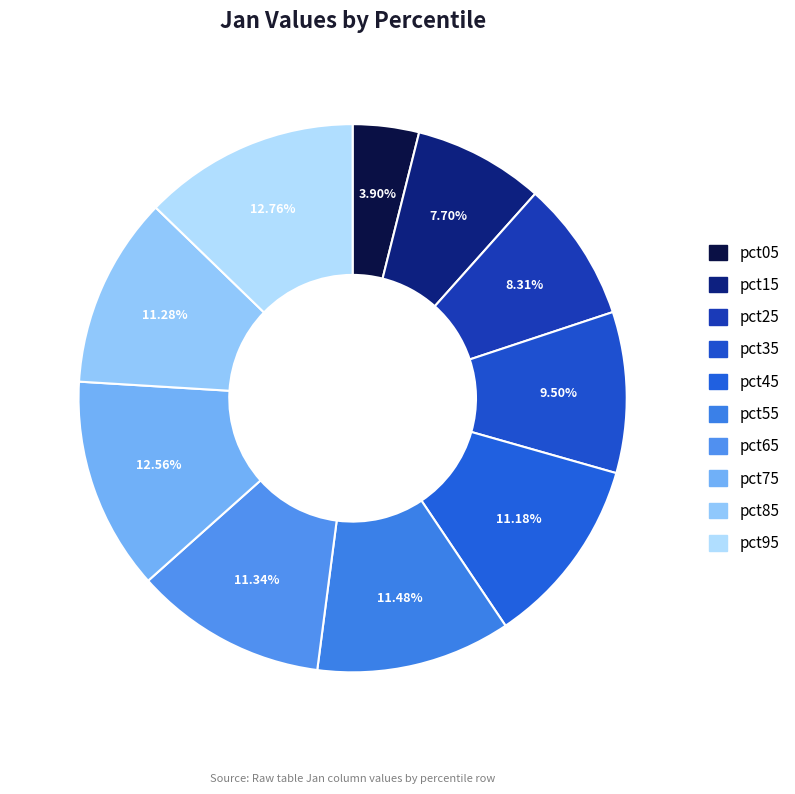

How many slices are in this pie chart?

10